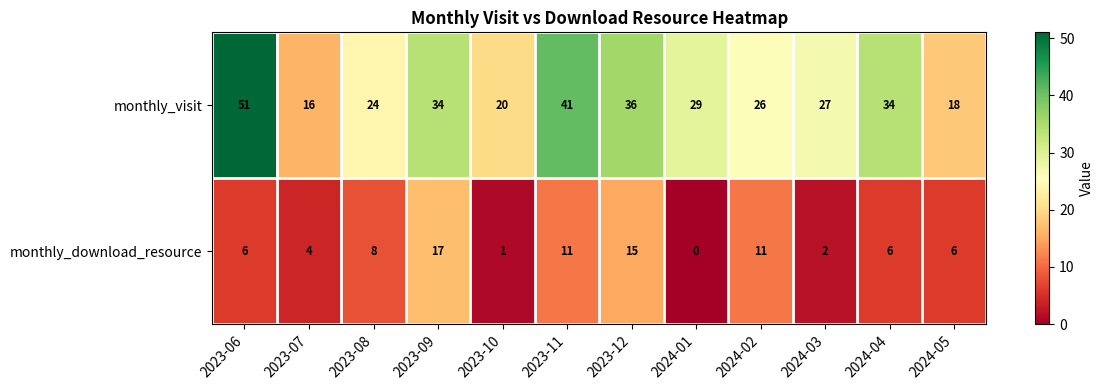

Count the number of data series in this chart.

2